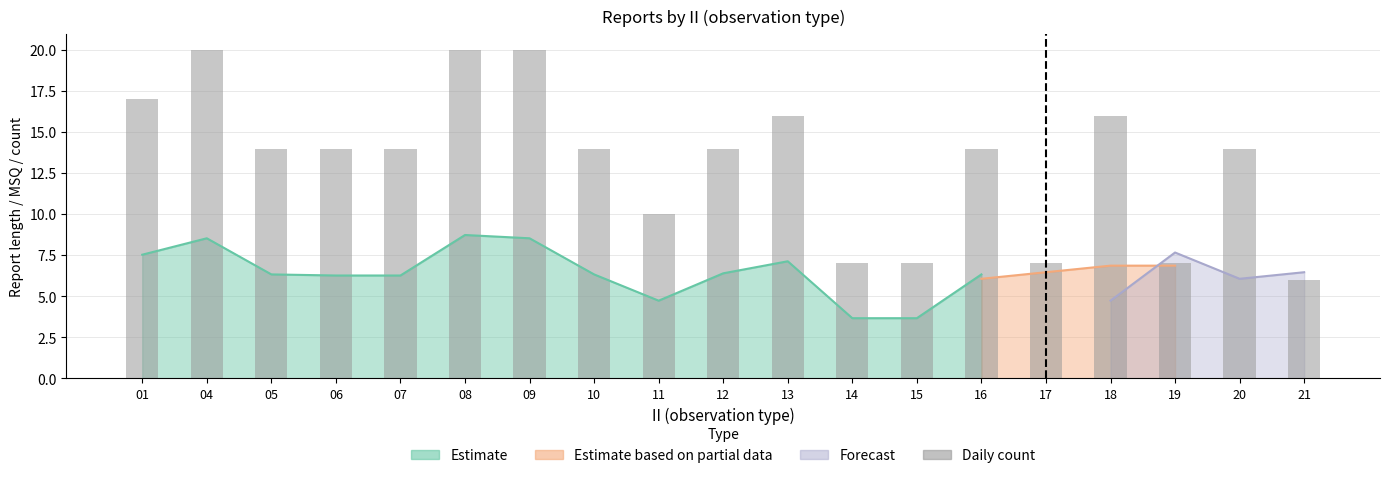

Are the bars grouped side by side (vs. stacked)?

No